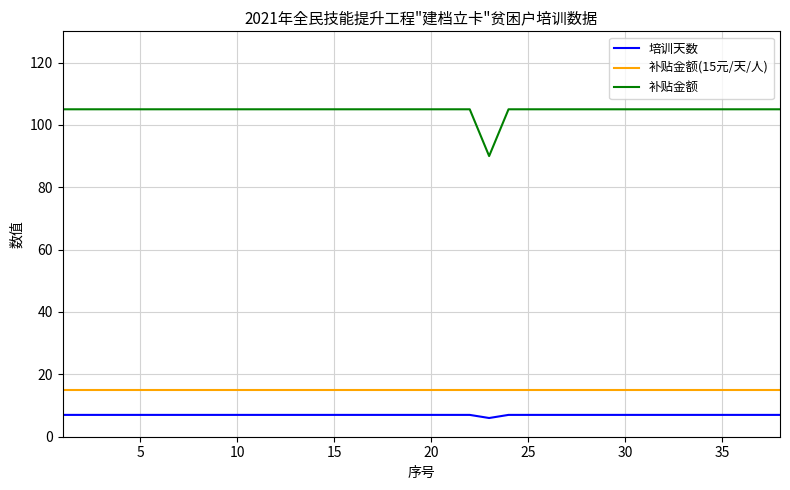

List the series in order of their peak value, lowest first.

培训天数, 补贴金额(15元/天/人), 补贴金额